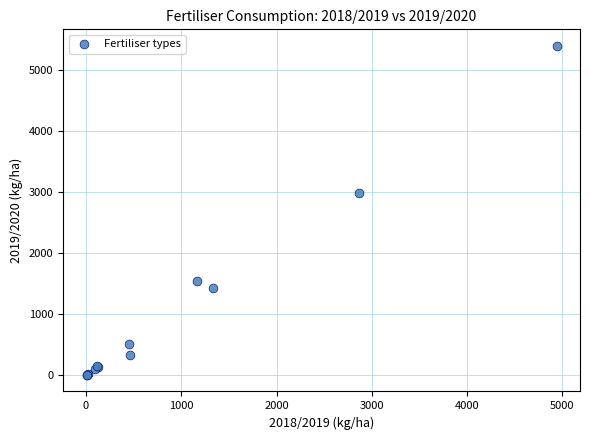

What Y value in the scatter plot is closest to 2699?

2987.6